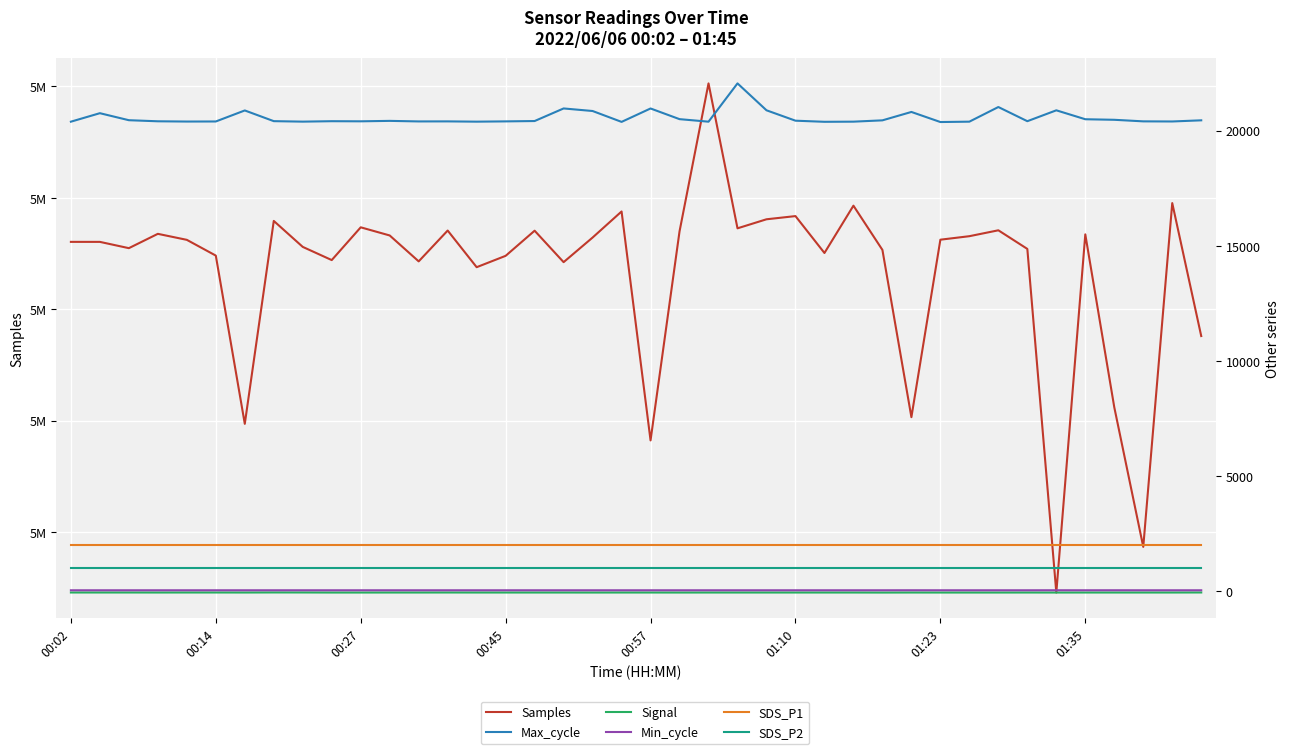

True or false: SDS_P1 and SDS_P2 cross at least once.

False